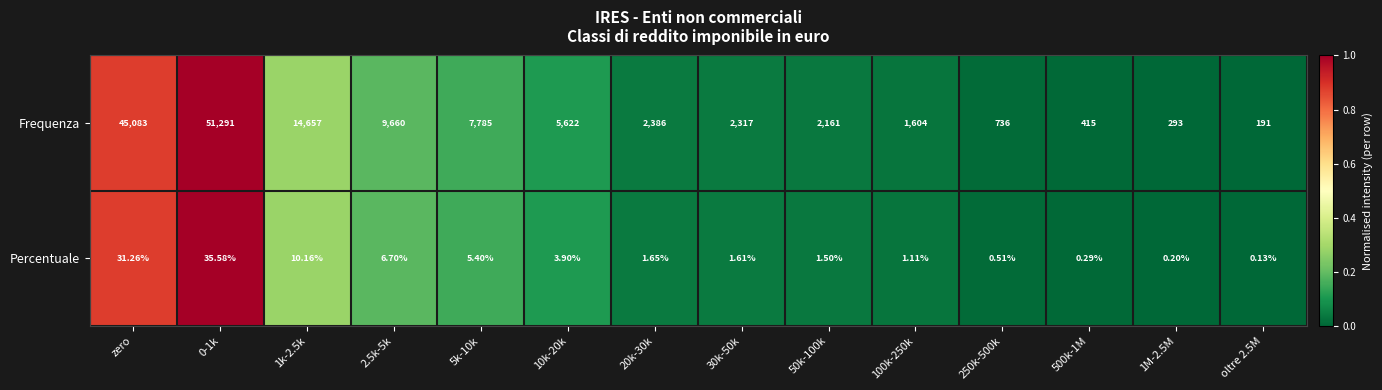

How many values in the Frequenza series are below 2386?

7